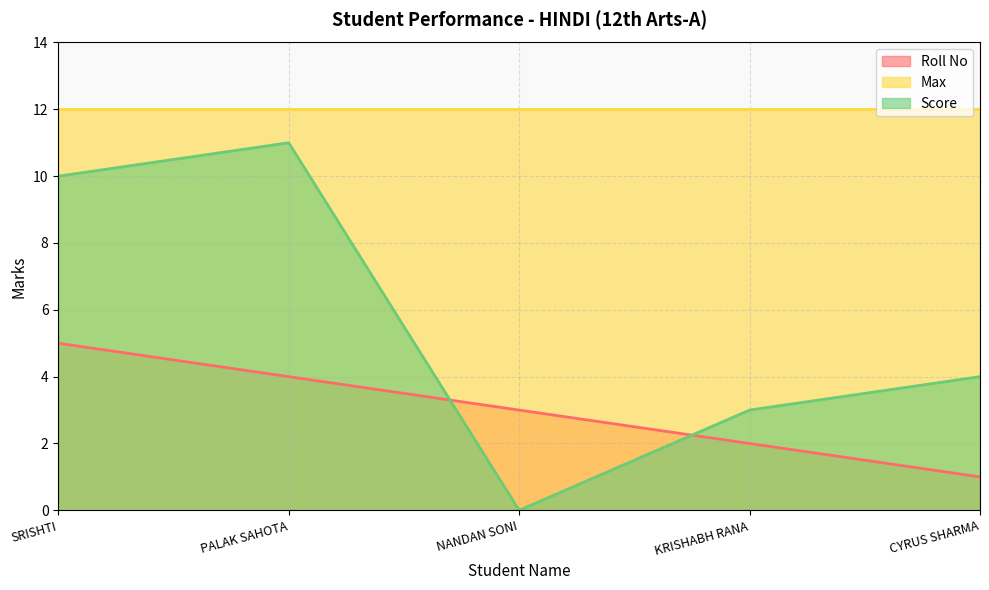

What is the total value across all series at PALAK SAHOTA?

27